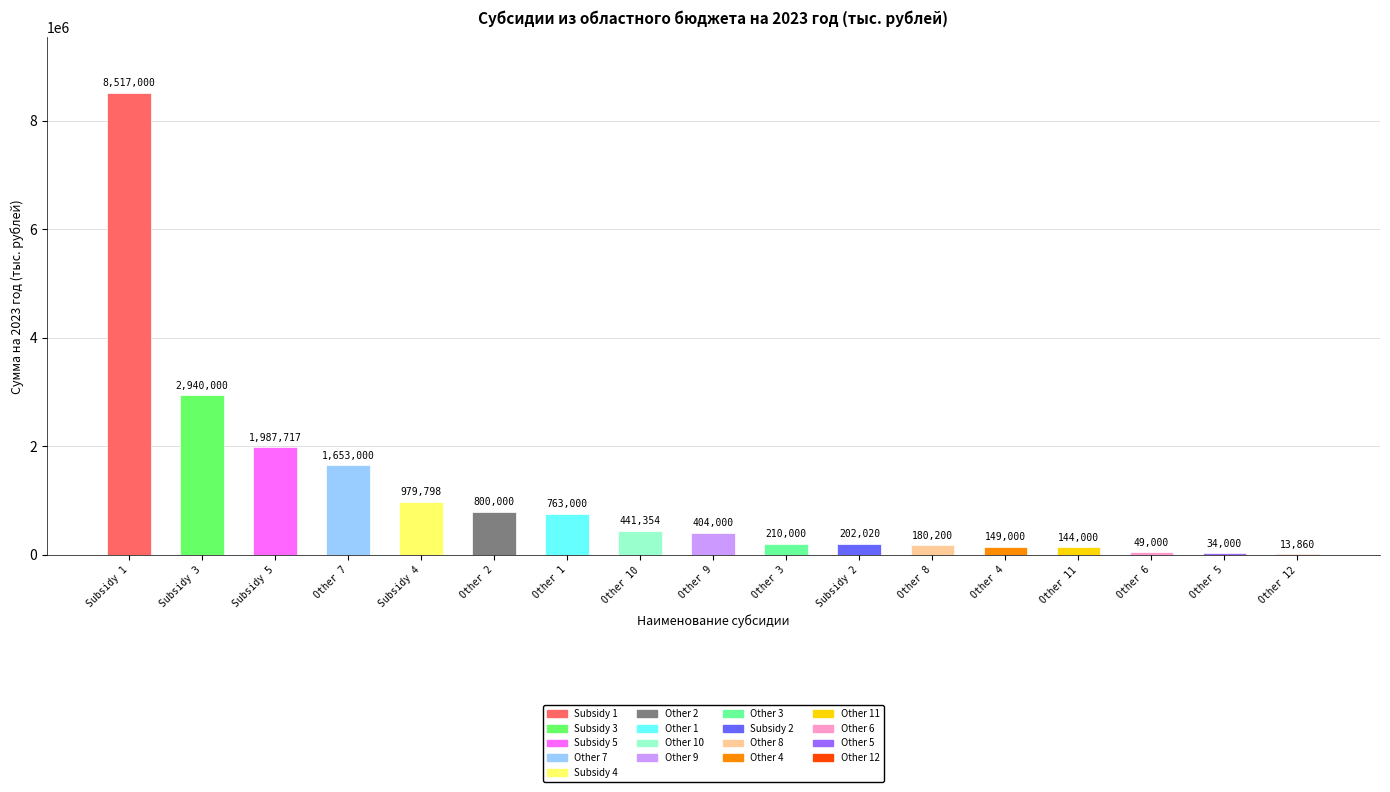

Count the number of categories in the chart.

17